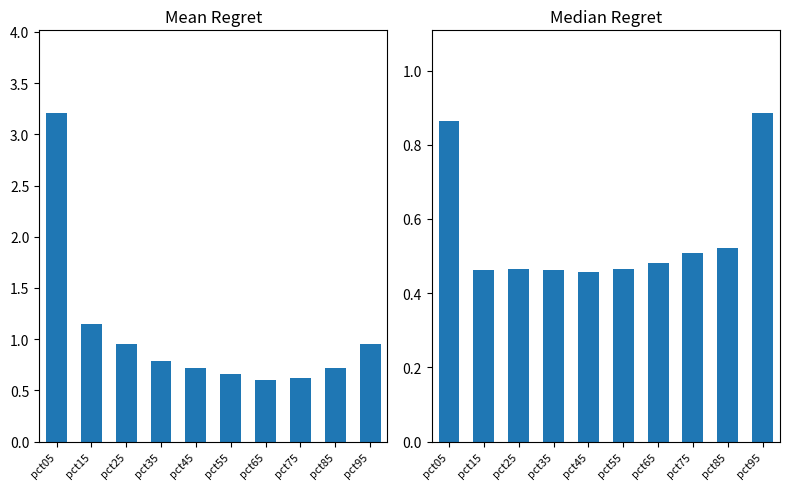

Where is Apr-Jun Median nearest to the value 0?

pct45